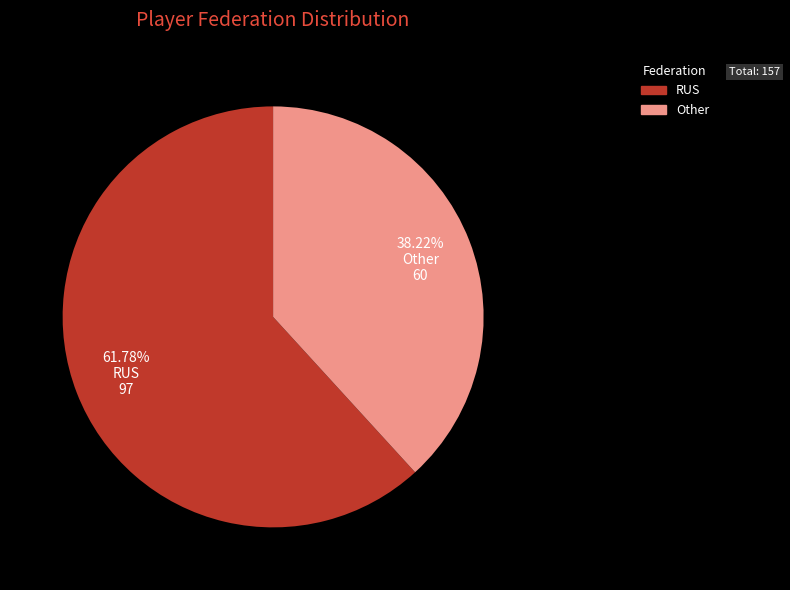

What percentage is the Other slice, to the nearest percent?

38%